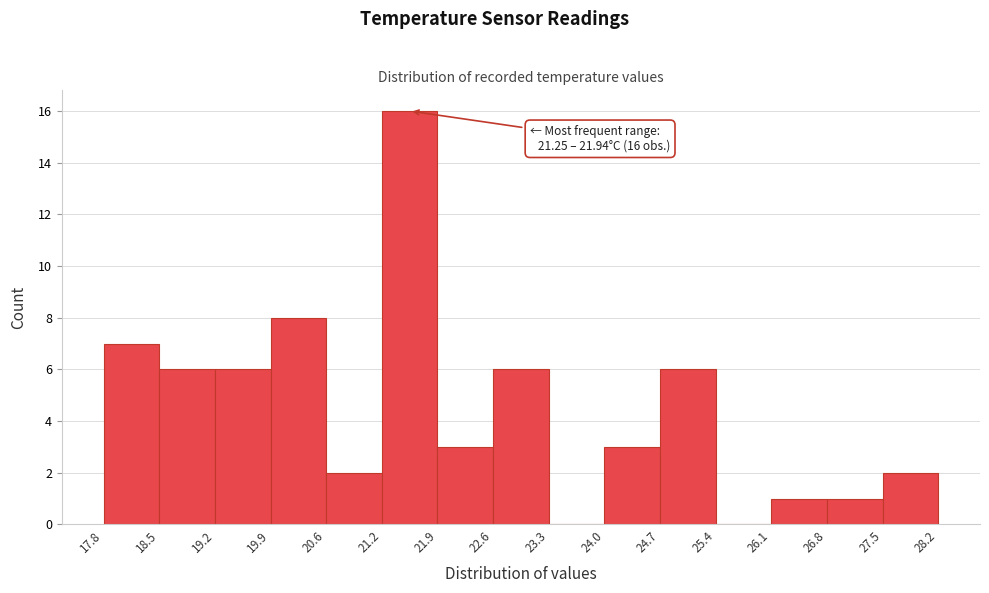

Over which range of the x-axis is the bar tallest?

21.2 to 21.9